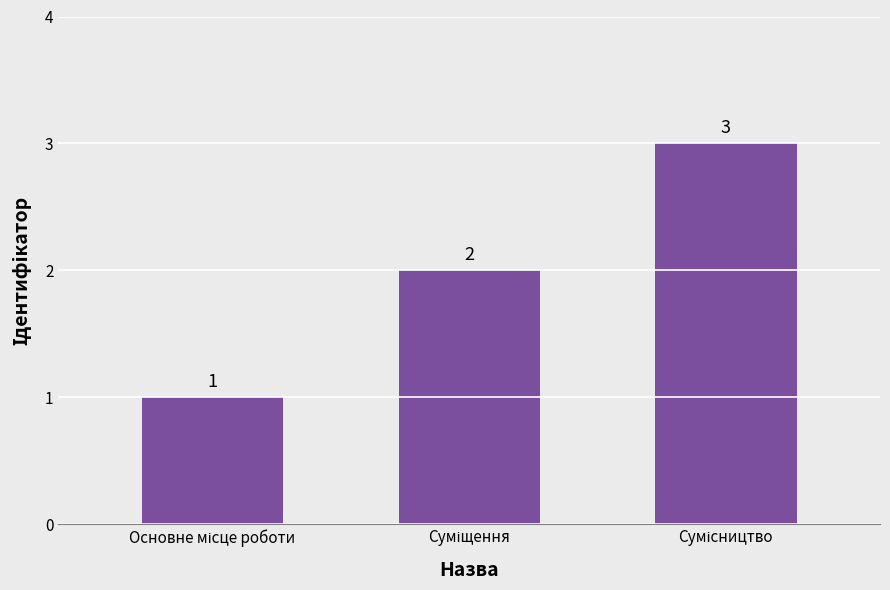

What is the value of the 2nd bar from the left?

2